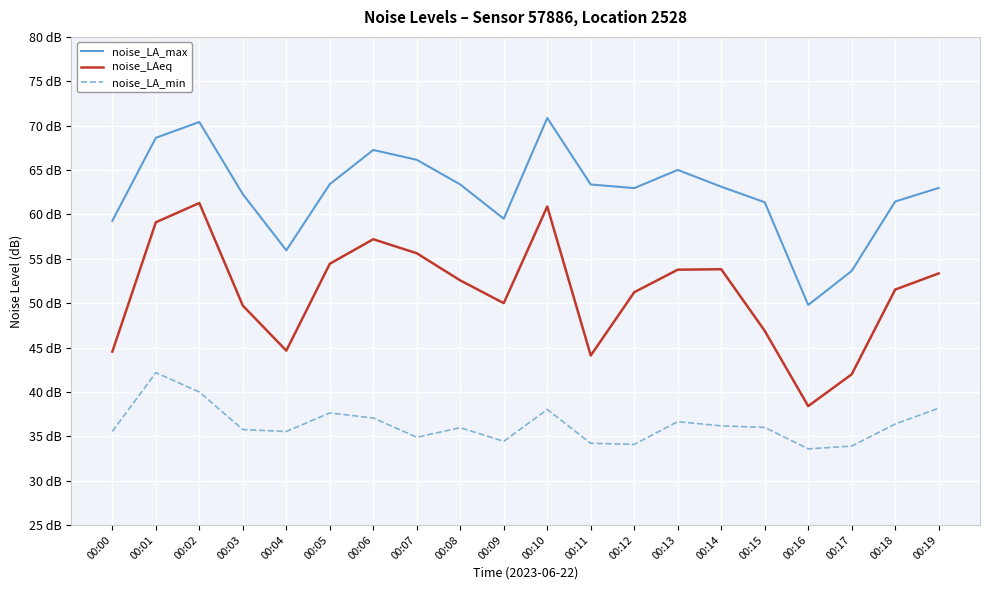

What is the difference between the second highest and second lowest values in the noise_LA_min series?

6.1